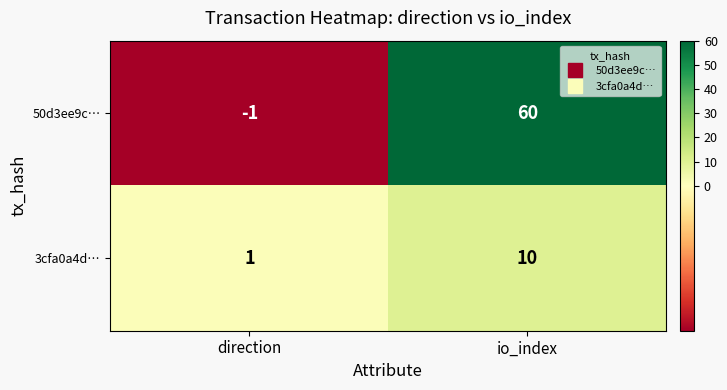

What is the average value of the 50d3ee9c… series?

30